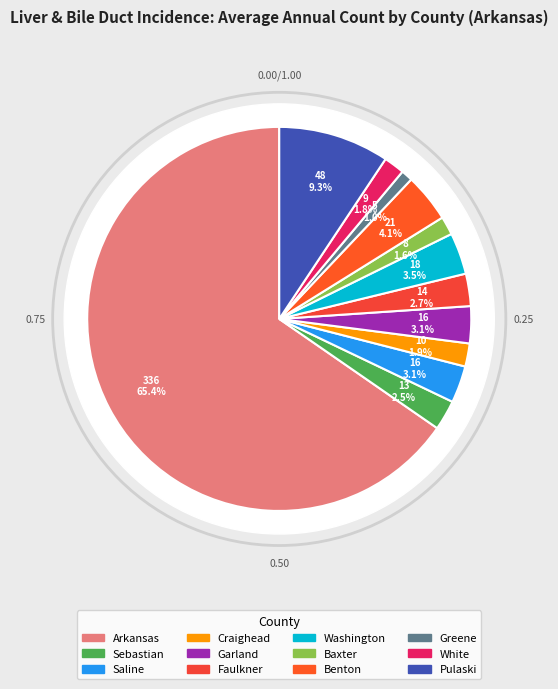

To the nearest percent, what is the combined percentage of White and Saline?

5%